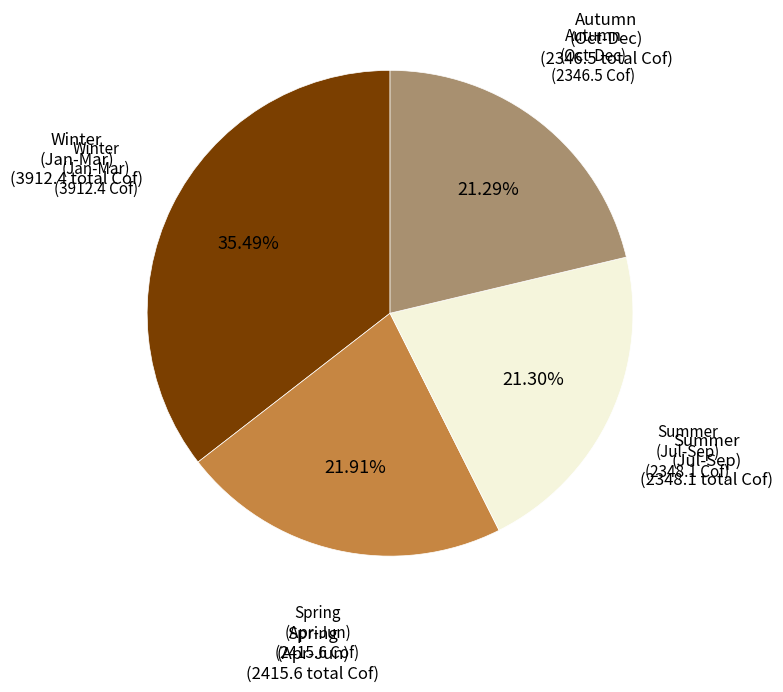

Is there any slice that represents more than half of the pie?

No